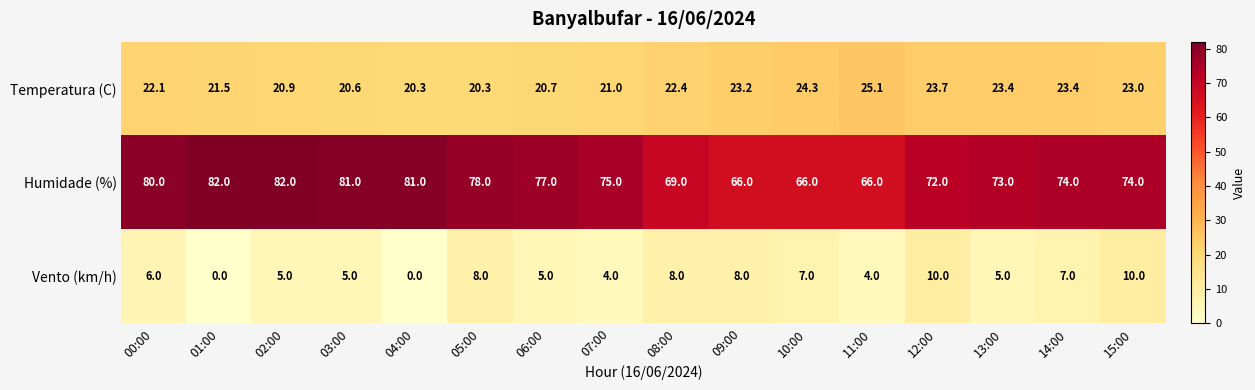

What is the greatest value displayed?

82.0